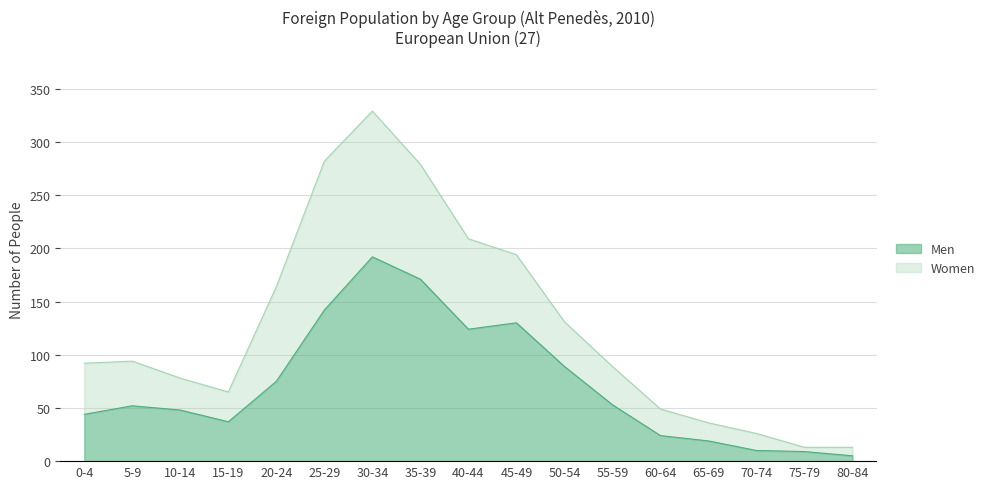

How many interior local peaks (higher than both neighbors) does the data have?

3